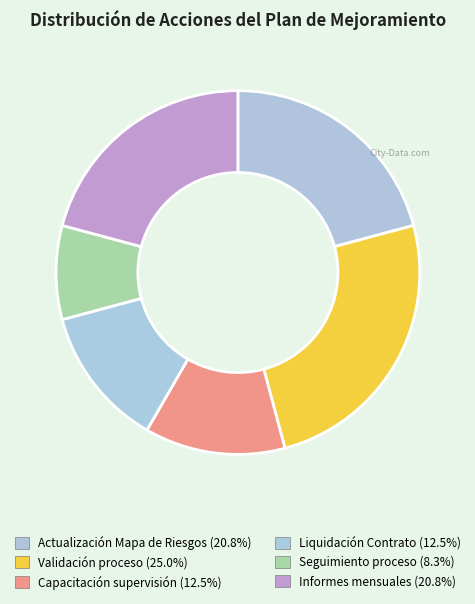

Count the number of slices in the pie.

6